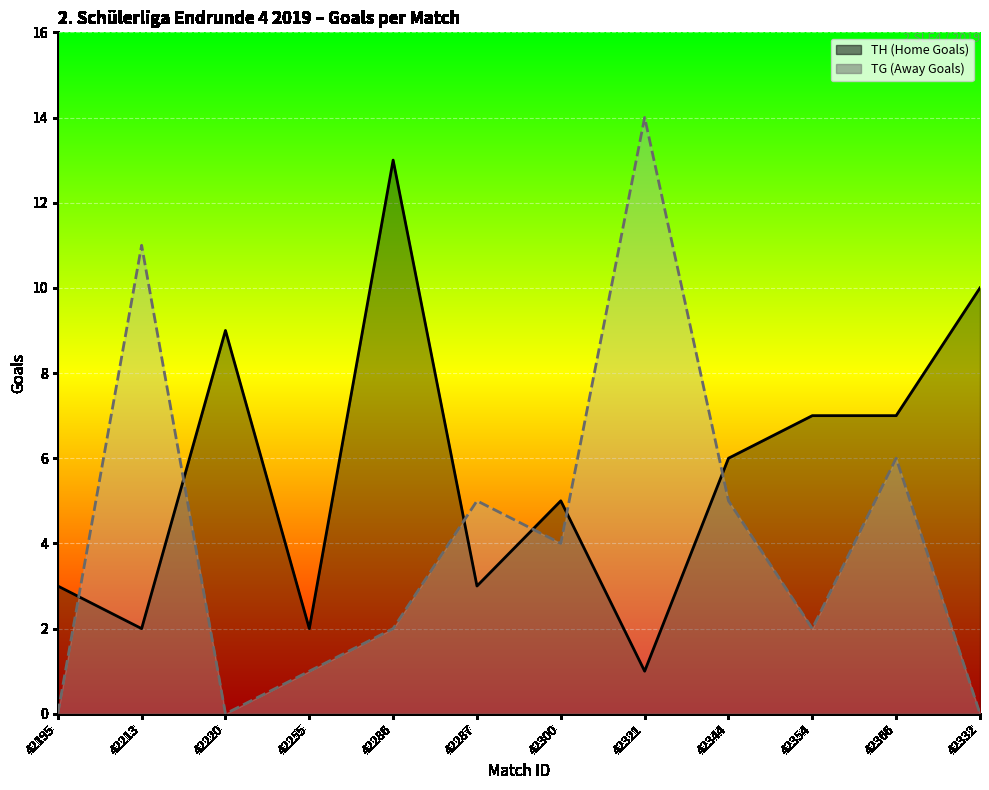

Rank the series at 42332 from lowest to highest value.

TG (Away Goals), TH (Home Goals)